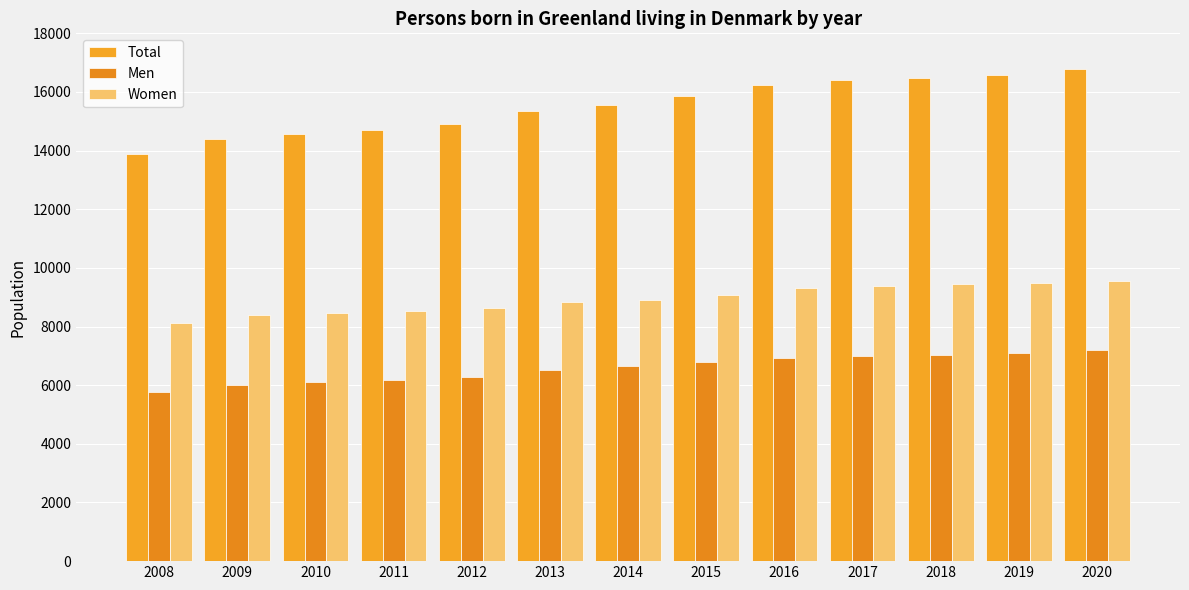

What is the sum of the Total values at 2016 and 2011?

30947